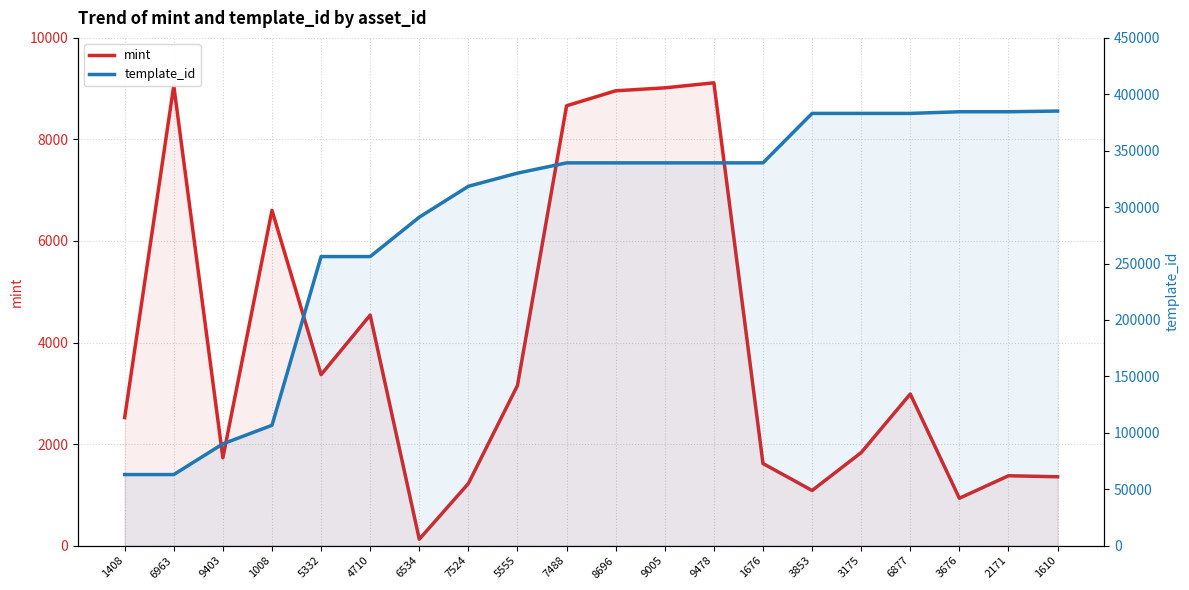

Does the chart have visible grid lines?

Yes